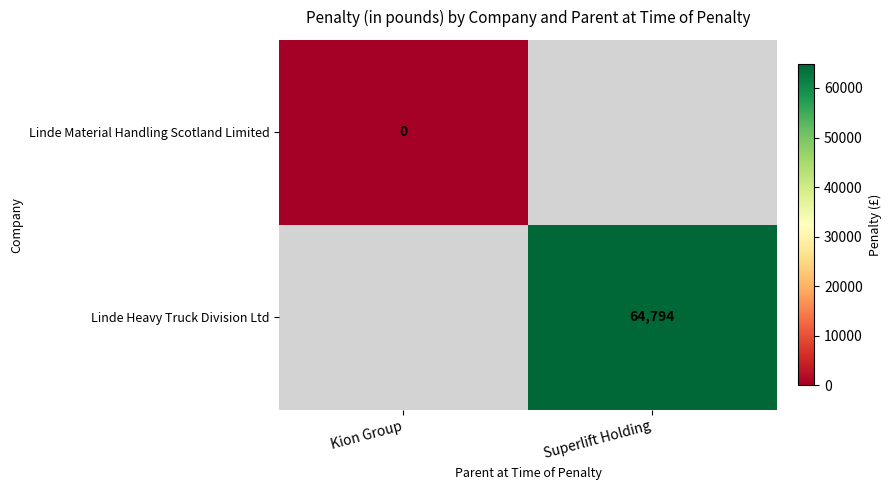

Is the value of Linde Material Handling Scotland Limited at Kion Group greater than the value of Linde Heavy Truck Division Ltd at Superlift Holding?

No